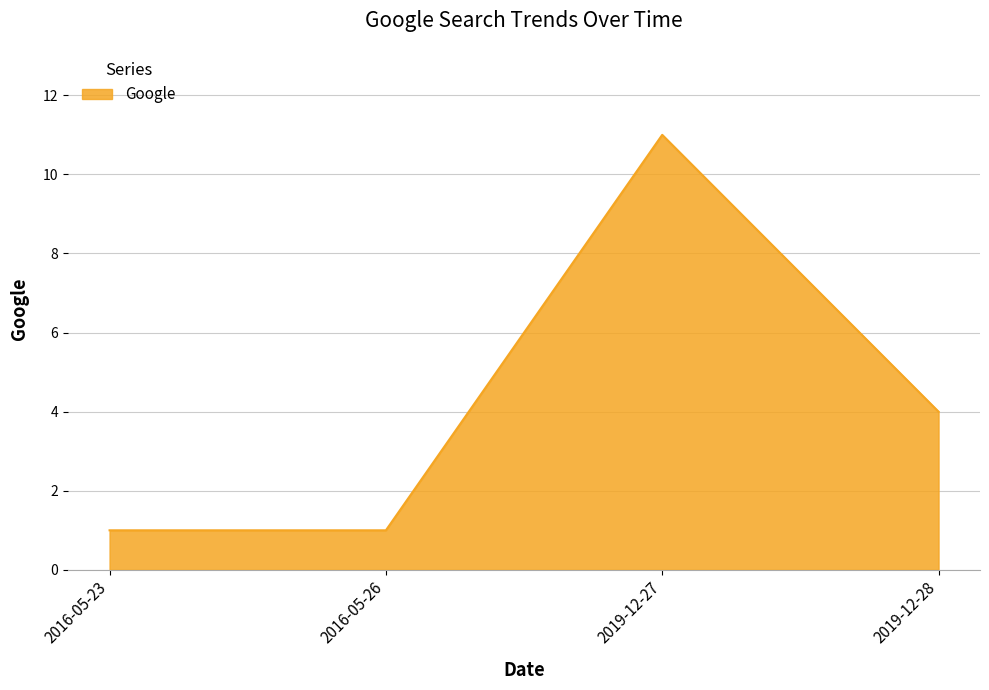

What is the sum of all values?

17